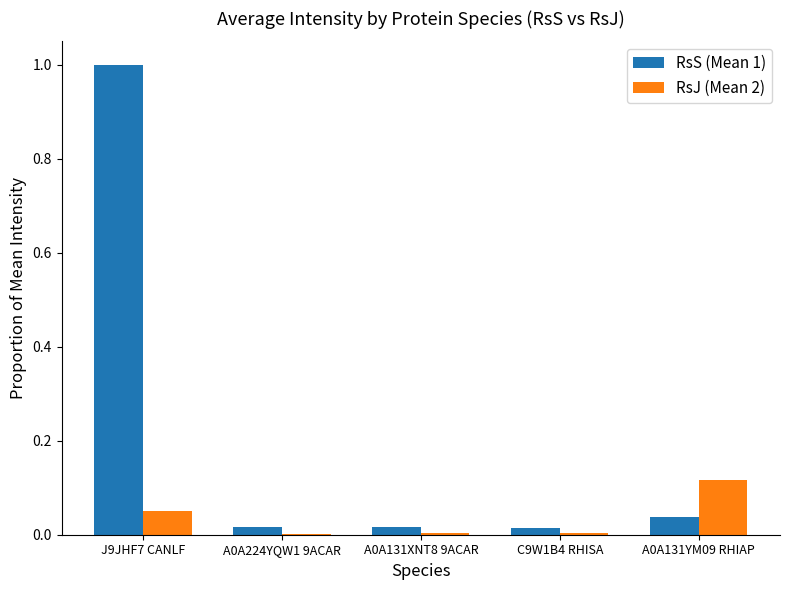

At which category is the sum across all series the highest?

J9JHF7 CANLF